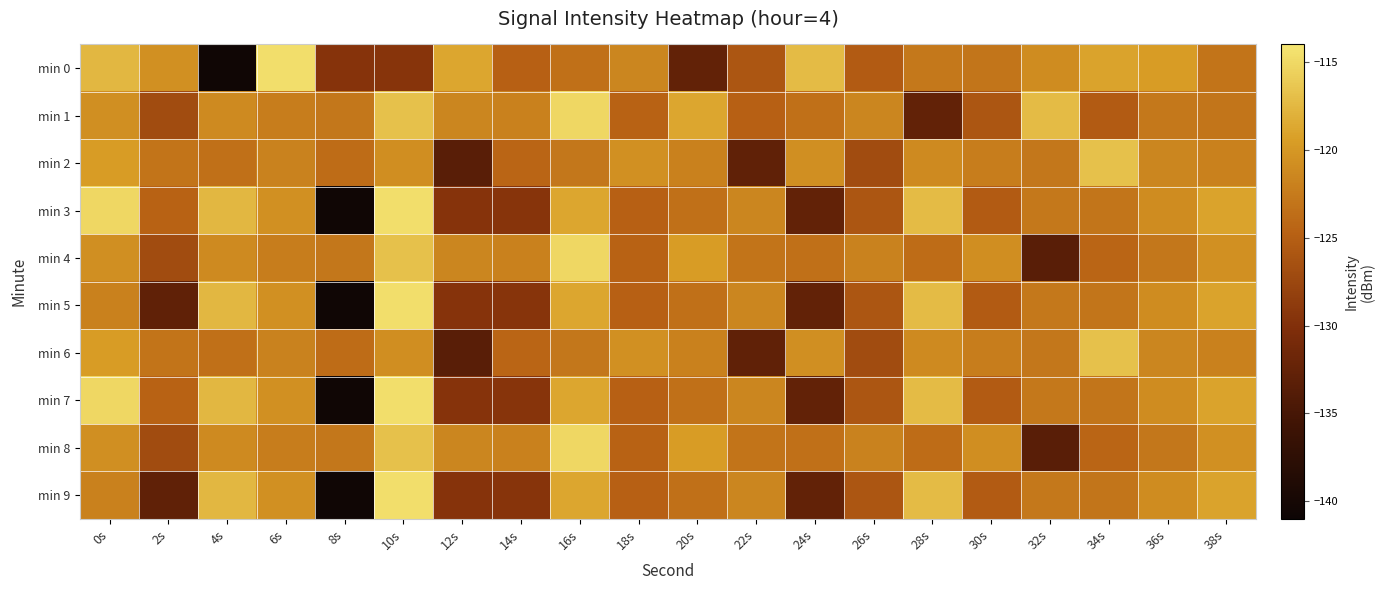

Reading left to right, what are all the values shown in this chart?

min 0: 0s=-117.5	2s=-120.6	4s=-140.5	6s=-114.6	8s=-129.6	10s=-129.4	12s=-118.8	14s=-124.8	16s=-123.4	18s=-121.5	20s=-132.6	22s=-125.9	24s=-117.2	26s=-125.4	28s=-122.7	30s=-123.0	32s=-121.0	34s=-119.0	36s=-119.5	38s=-123.2
min 1: 0s=-120.7	2s=-126.9	4s=-121.2	6s=-122.3	8s=-122.8	10s=-116.8	12s=-121.5	14s=-121.9	16s=-115.1	18s=-124.7	20s=-118.8	22s=-124.8	24s=-123.4	26s=-121.5	28s=-132.6	30s=-125.9	32s=-117.2	34s=-125.4	36s=-122.7	38s=-123.0
min 2: 0s=-119.5	2s=-123.2	4s=-123.4	6s=-121.8	8s=-123.8	10s=-120.8	12s=-133.3	14s=-124.4	16s=-122.8	18s=-120.6	20s=-122.0	22s=-132.8	24s=-120.7	26s=-126.9	28s=-121.2	30s=-122.3	32s=-122.8	34s=-116.8	36s=-121.5	38s=-121.9
min 3: 0s=-115.1	2s=-124.7	4s=-117.5	6s=-120.6	8s=-140.5	10s=-114.6	12s=-129.6	14s=-129.4	16s=-118.8	18s=-124.8	20s=-123.4	22s=-121.5	24s=-132.6	26s=-125.9	28s=-117.2	30s=-125.4	32s=-122.7	34s=-123.0	36s=-121.0	38s=-119.0
min 4: 0s=-120.7	2s=-126.9	4s=-121.2	6s=-122.3	8s=-122.8	10s=-116.8	12s=-121.5	14s=-121.9	16s=-115.1	18s=-124.7	20s=-119.5	22s=-123.2	24s=-123.4	26s=-121.8	28s=-123.8	30s=-120.8	32s=-133.3	34s=-124.4	36s=-122.8	38s=-120.6
min 5: 0s=-122.0	2s=-132.8	4s=-117.5	6s=-120.6	8s=-140.5	10s=-114.6	12s=-129.6	14s=-129.4	16s=-118.8	18s=-124.8	20s=-123.4	22s=-121.5	24s=-132.6	26s=-125.9	28s=-117.2	30s=-125.4	32s=-122.7	34s=-123.0	36s=-121.0	38s=-119.0
min 6: 0s=-119.5	2s=-123.2	4s=-123.4	6s=-121.8	8s=-123.8	10s=-120.8	12s=-133.3	14s=-124.4	16s=-122.8	18s=-120.6	20s=-122.0	22s=-132.8	24s=-120.7	26s=-126.9	28s=-121.2	30s=-122.3	32s=-122.8	34s=-116.8	36s=-121.5	38s=-121.9
min 7: 0s=-115.1	2s=-124.7	4s=-117.5	6s=-120.6	8s=-140.5	10s=-114.6	12s=-129.6	14s=-129.4	16s=-118.8	18s=-124.8	20s=-123.4	22s=-121.5	24s=-132.6	26s=-125.9	28s=-117.2	30s=-125.4	32s=-122.7	34s=-123.0	36s=-121.0	38s=-119.0
min 8: 0s=-120.7	2s=-126.9	4s=-121.2	6s=-122.3	8s=-122.8	10s=-116.8	12s=-121.5	14s=-121.9	16s=-115.1	18s=-124.7	20s=-119.5	22s=-123.2	24s=-123.4	26s=-121.8	28s=-123.8	30s=-120.8	32s=-133.3	34s=-124.4	36s=-122.8	38s=-120.6
min 9: 0s=-122.0	2s=-132.8	4s=-117.5	6s=-120.6	8s=-140.5	10s=-114.6	12s=-129.6	14s=-129.4	16s=-118.8	18s=-124.8	20s=-123.4	22s=-121.5	24s=-132.6	26s=-125.9	28s=-117.2	30s=-125.4	32s=-122.7	34s=-123.0	36s=-121.0	38s=-119.0